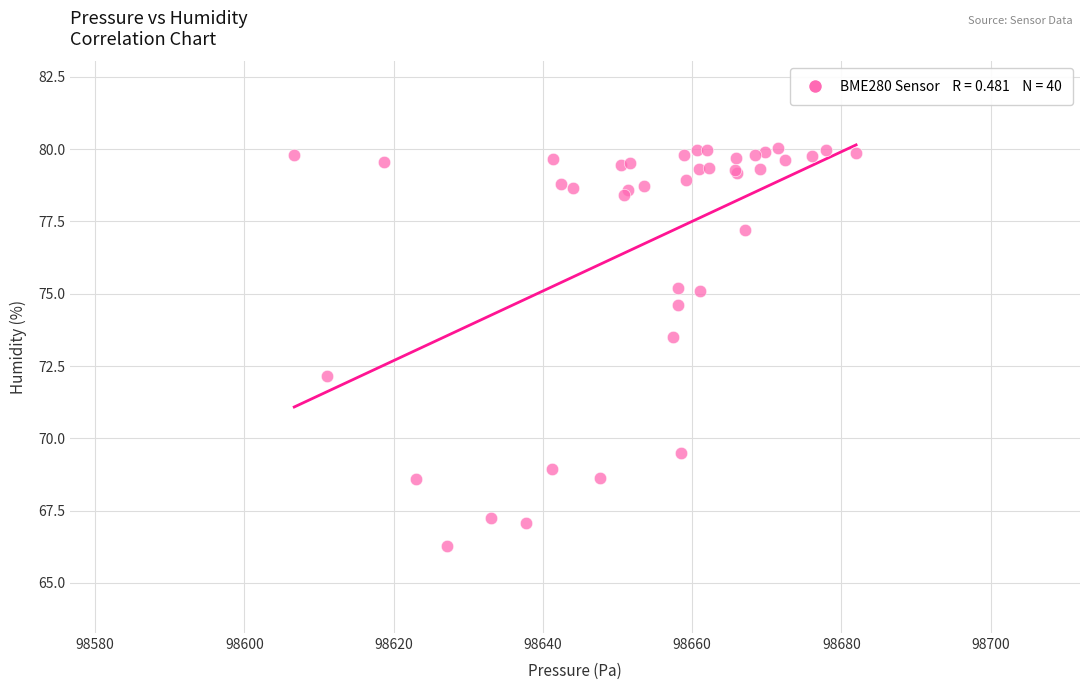

What Y value in the scatter plot is closest to 73?

73.5